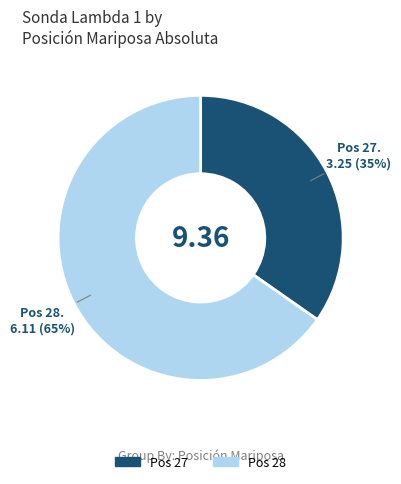

Is there any slice that represents more than half of the pie?

Yes